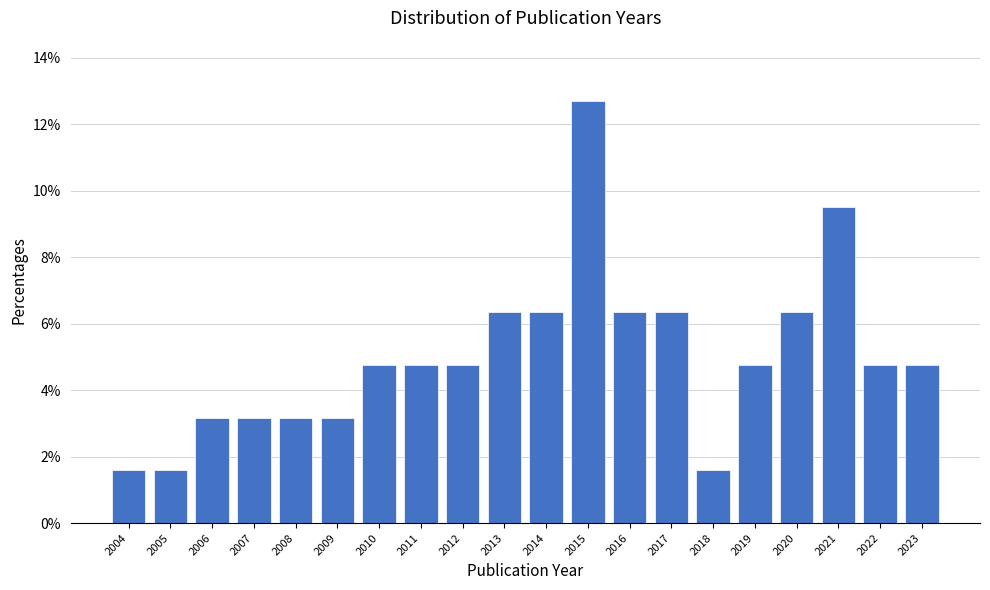

Reading left to right, extract all data points from this chart.

1.6	1.6	3.2	3.2	3.2	3.2	4.8	4.8	4.8	6.3	6.3	12.7	6.3	6.3	1.6	4.8	6.3	9.5	4.8	4.8